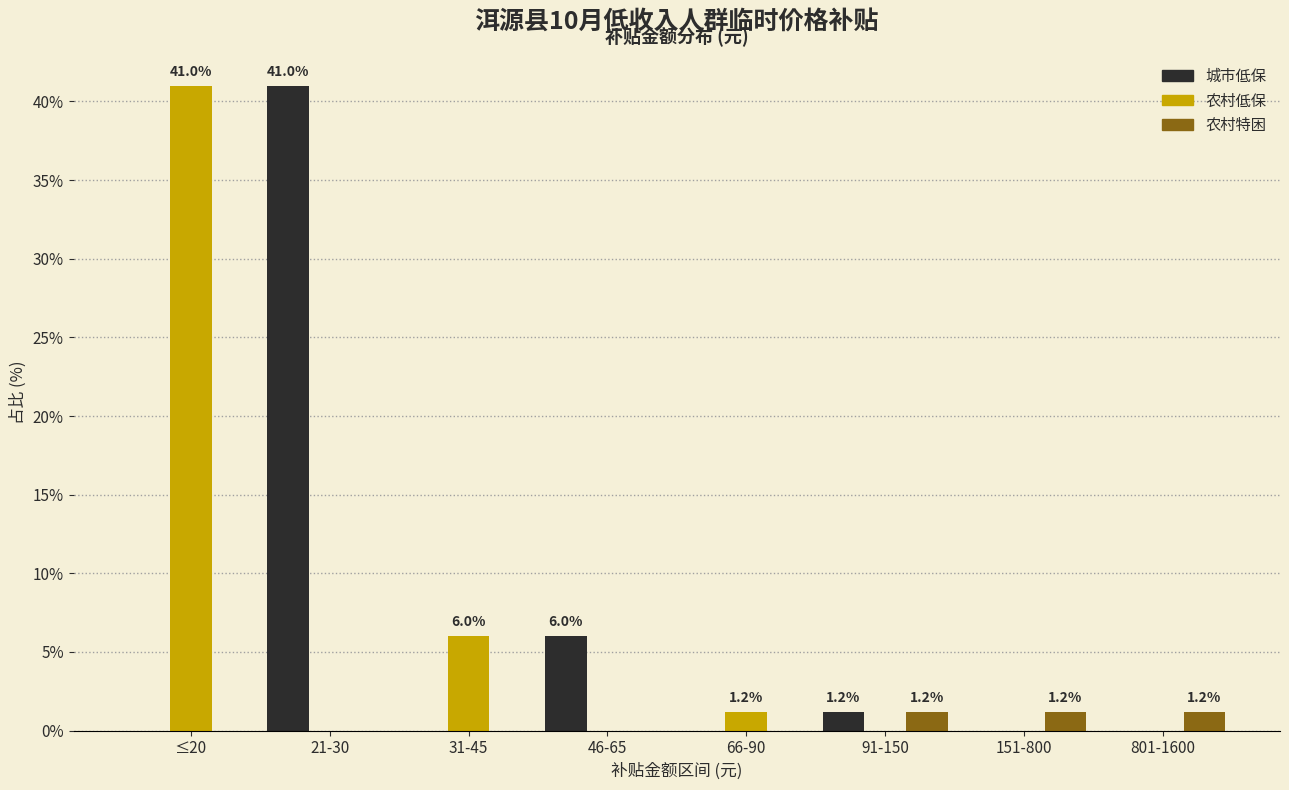

Reading right to left, extract all data points from this chart.

城市低保: 801-1600=0.0	151-800=0.0	91-150=1.2	66-90=0.0	46-65=6.0	31-45=0.0	21-30=41.0	≤20=0.0
农村低保: 801-1600=0.0	151-800=0.0	91-150=0.0	66-90=1.2	46-65=0.0	31-45=6.0	21-30=0.0	≤20=41.0
农村特困: 801-1600=1.2	151-800=1.2	91-150=1.2	66-90=0.0	46-65=0.0	31-45=0.0	21-30=0.0	≤20=0.0